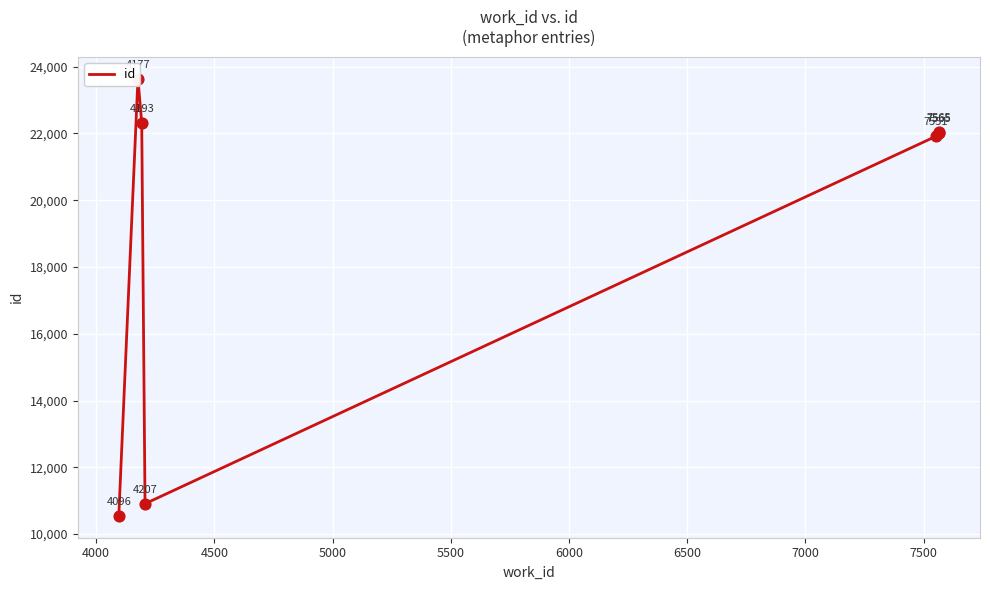

Between 4500 and 4000, which is larger?

4000